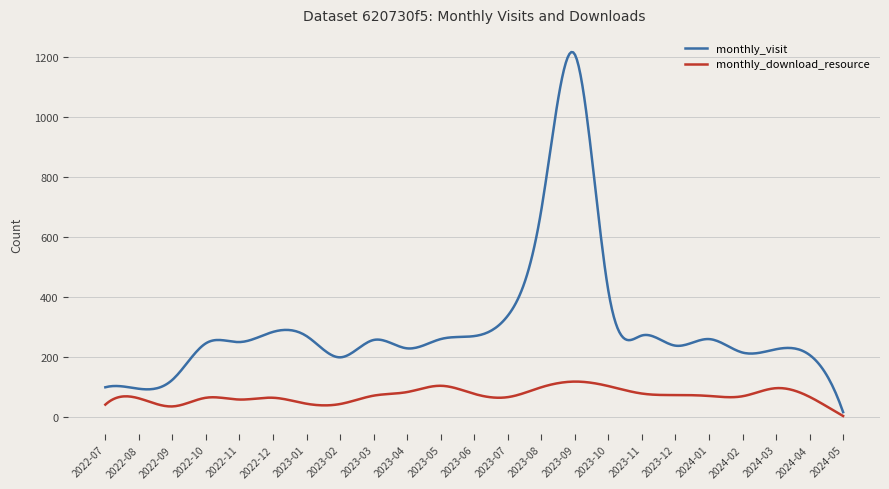

List the series in order of their overall mean, lowest first.

monthly_download_resource, monthly_visit